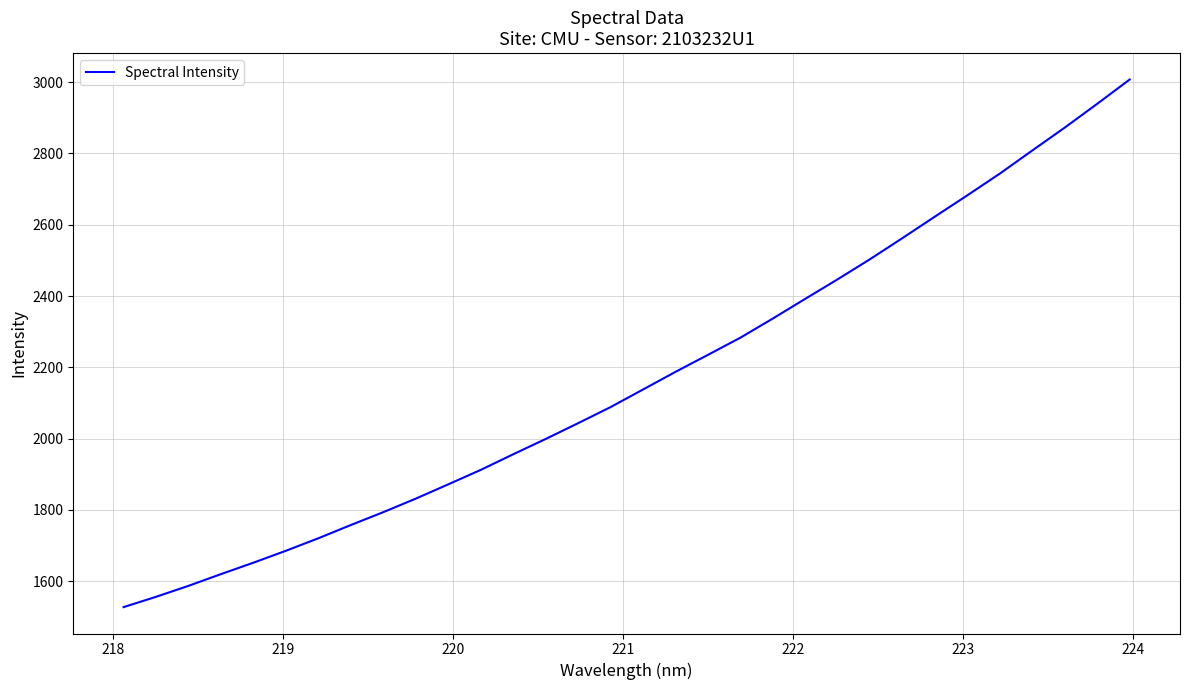

What is the smallest value displayed?

1527.1